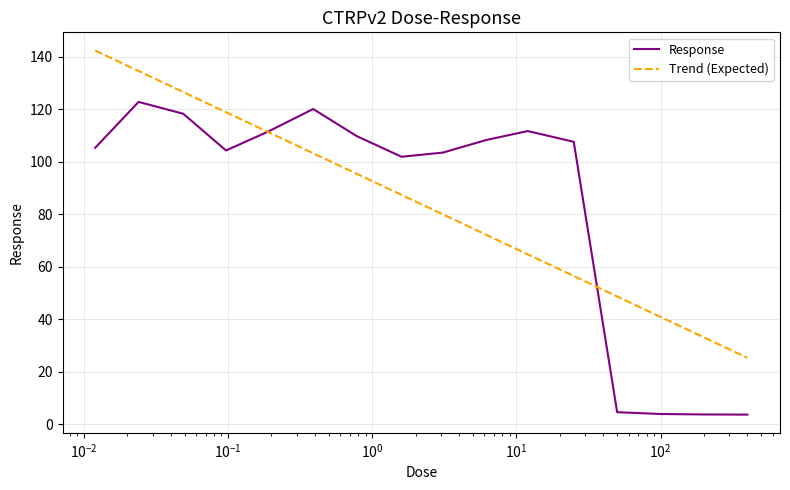

What is the maximum value for Trend (Expected)?

142.4